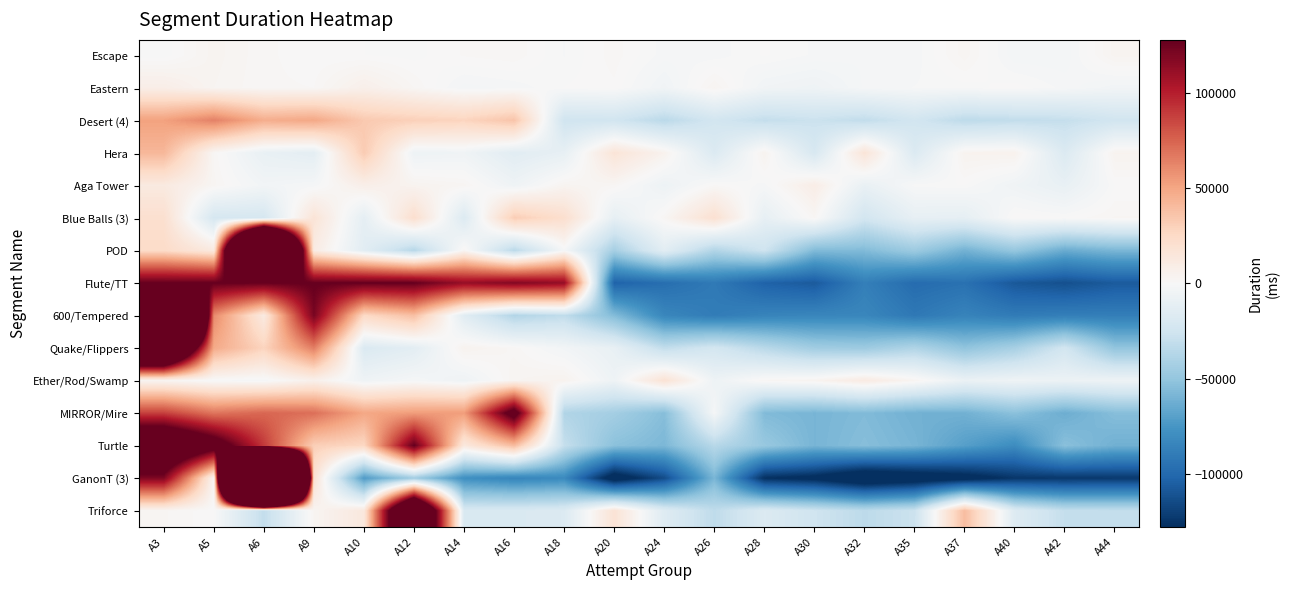

What is the spread (max minus min) of values at A3?

749528.2